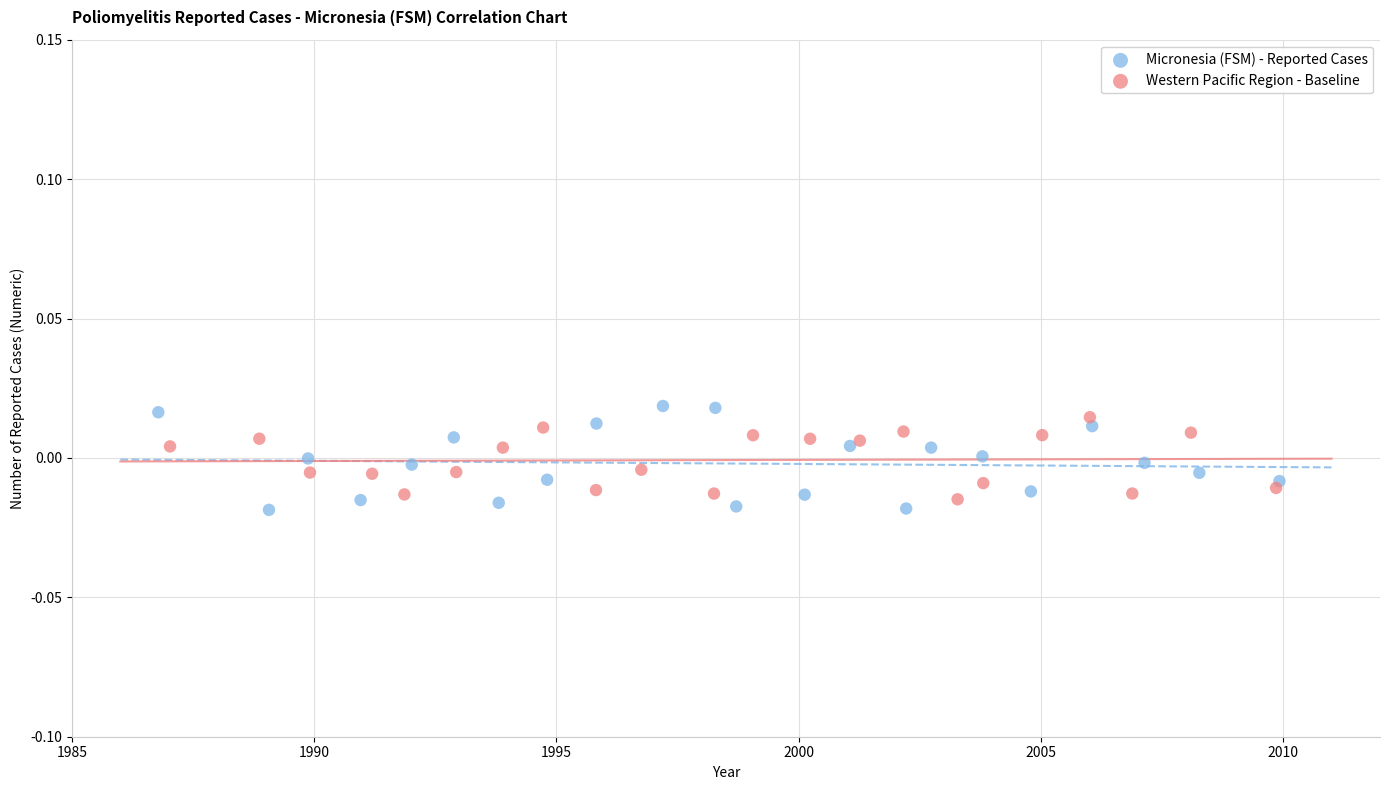

What are all the series names shown in the legend?

Micronesia (FSM) - Reported Cases, Western Pacific Region - Baseline